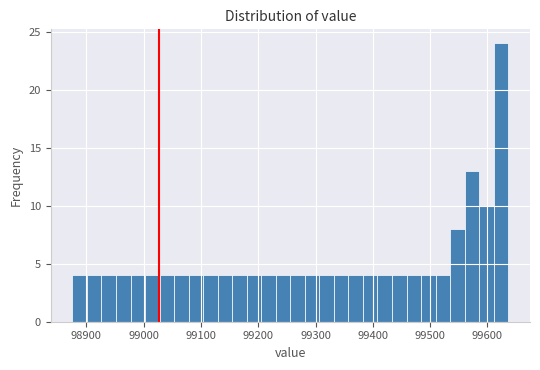

Read against the x-axis, roughly where is the centre of the tallest bar?

99620